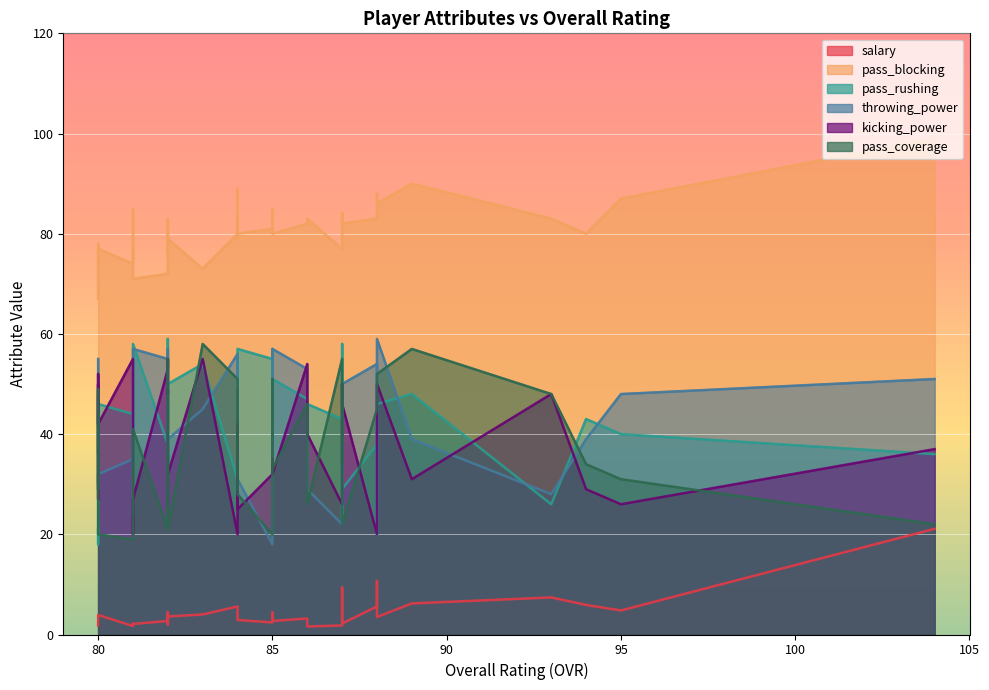

True or false: pass_rushing has more than 0 interior local peaks.

True